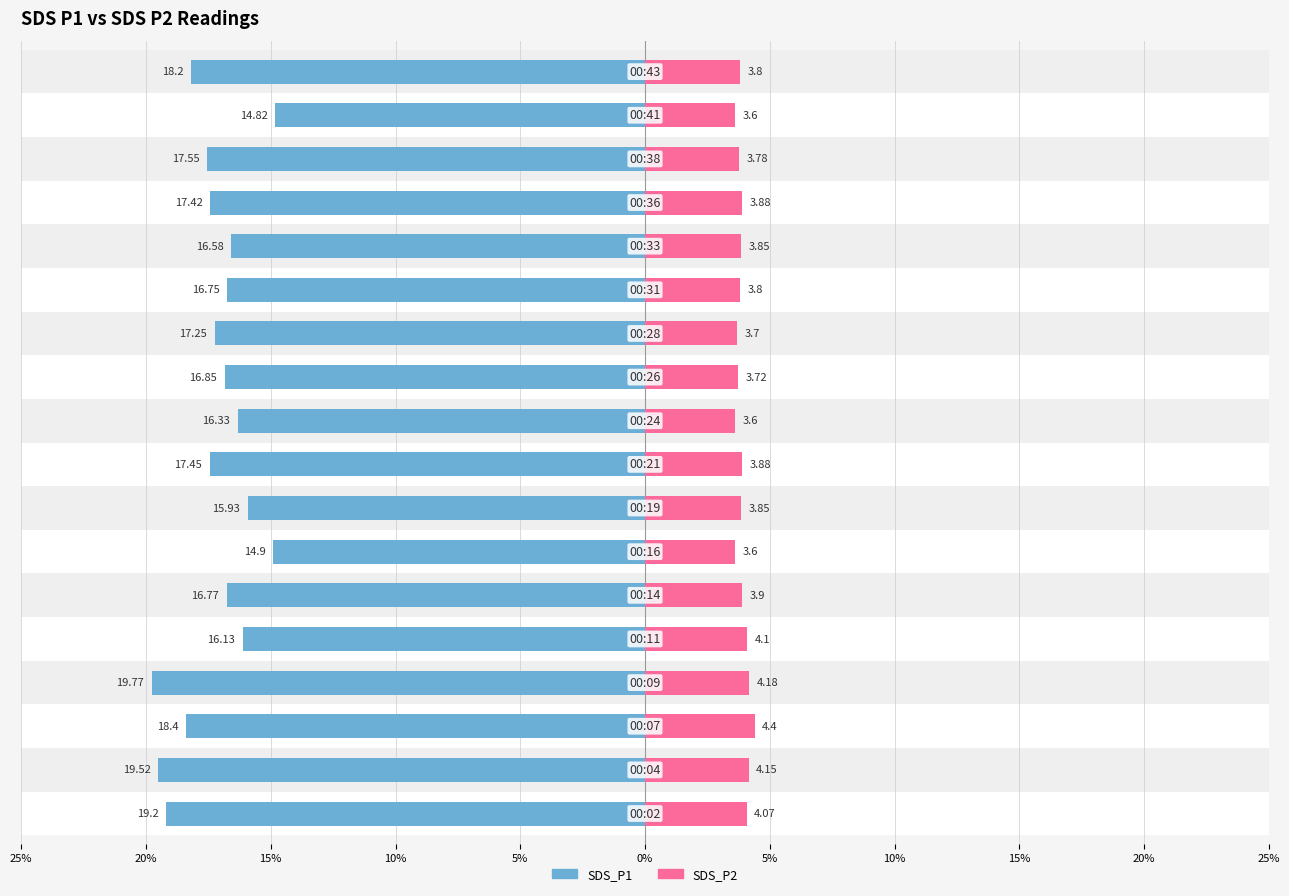

Reading right to left, what are all the values shown in this chart?

SDS_P1: -18.2	-14.8	-17.6	-17.4	-16.6	-16.8	-17.2	-16.9	-16.3	-17.4	-15.9	-14.9	-16.8	-16.1	-19.8	-18.4	-19.5	-19.2
SDS_P2: 3.8	3.6	3.8	3.9	3.9	3.8	3.7	3.7	3.6	3.9	3.9	3.6	3.9	4.1	4.2	4.4	4.2	4.1